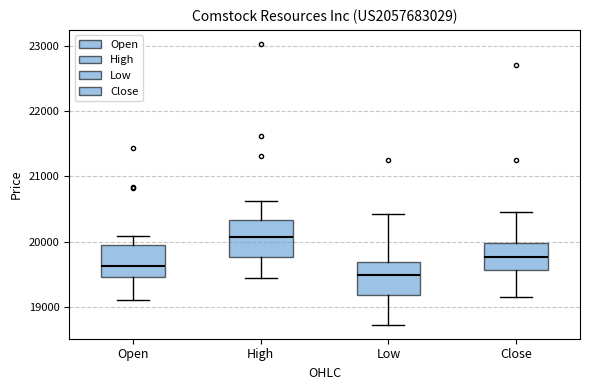

Where is the upper edge of the box for Open on the y-axis? The values are not printed on the chart, so give them approximately, as read against the axis.

20000